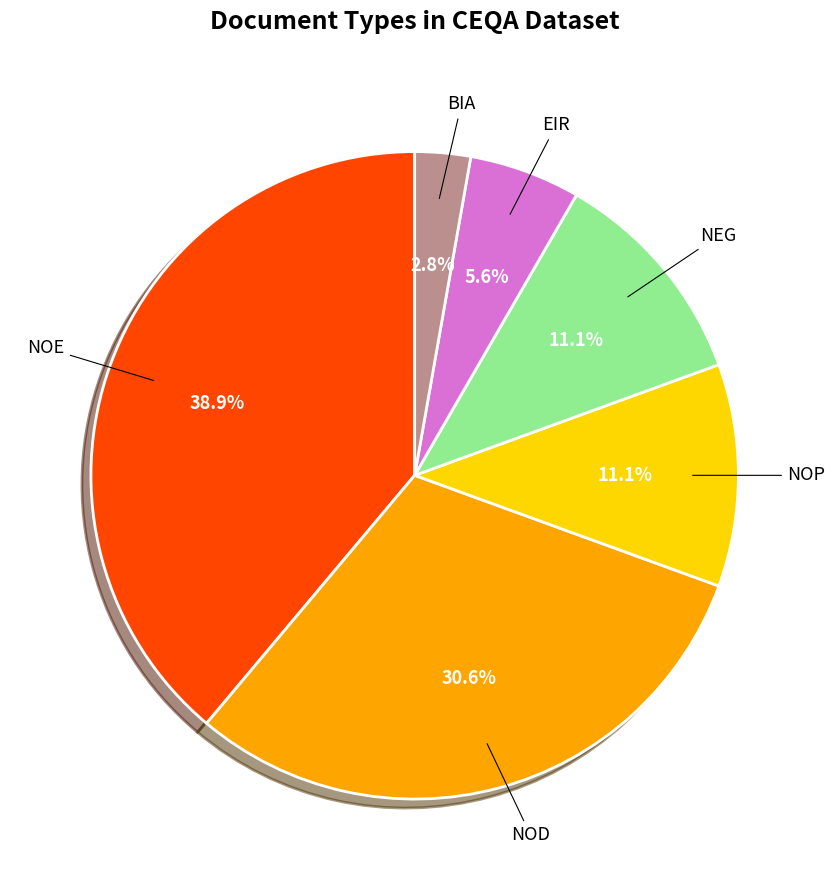

Does NOE account for over 50% of the chart?

No